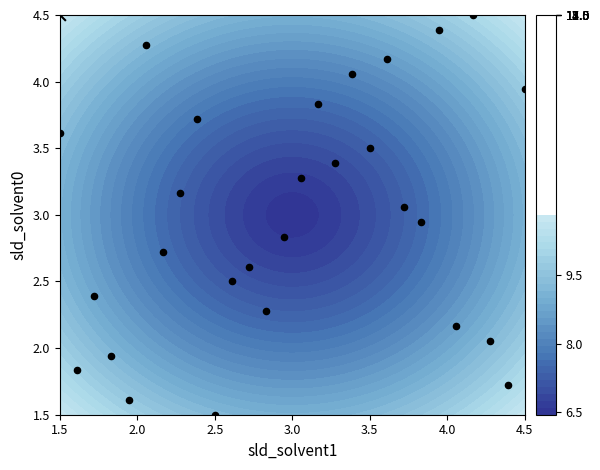

The chart shows a value of 5.1 at 1.5. True or false?

False